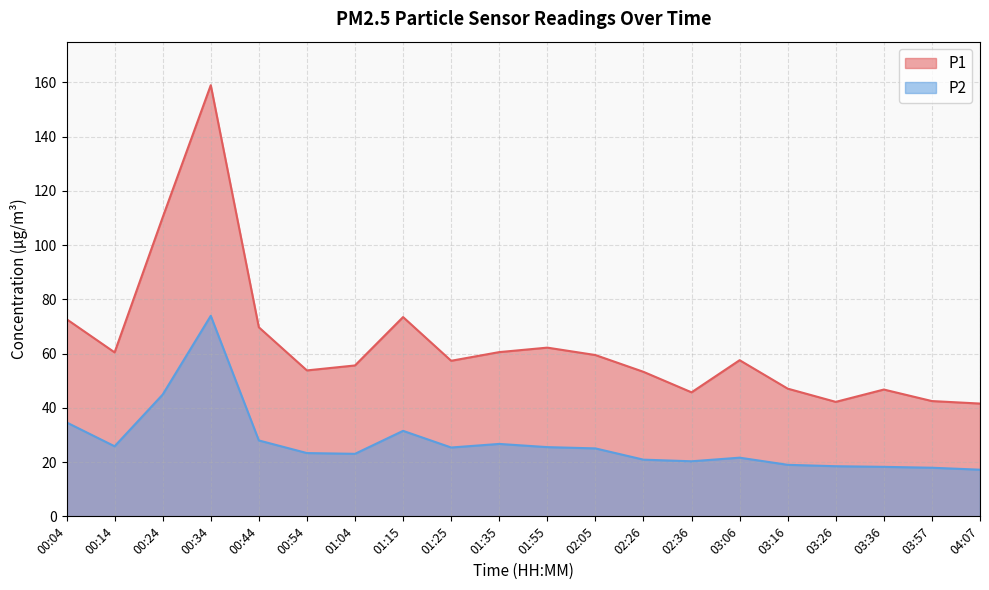

True or false: P1 and P2 intersect in this chart.

False